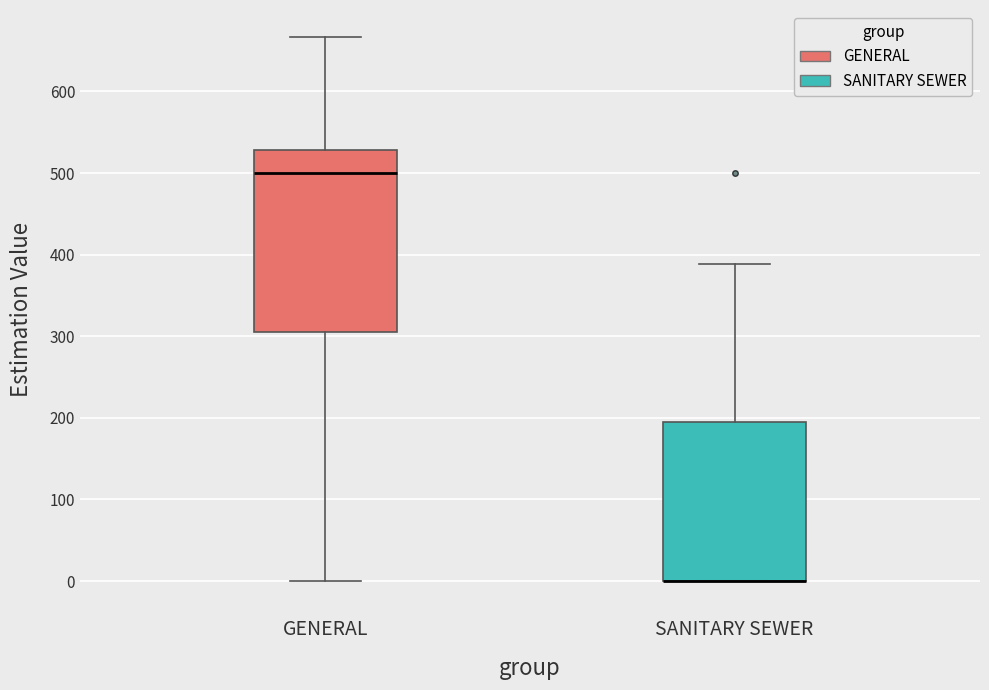

Where is the lower edge of the box for GENERAL on the y-axis? The values are not printed on the chart, so give them approximately, as read against the axis.

310